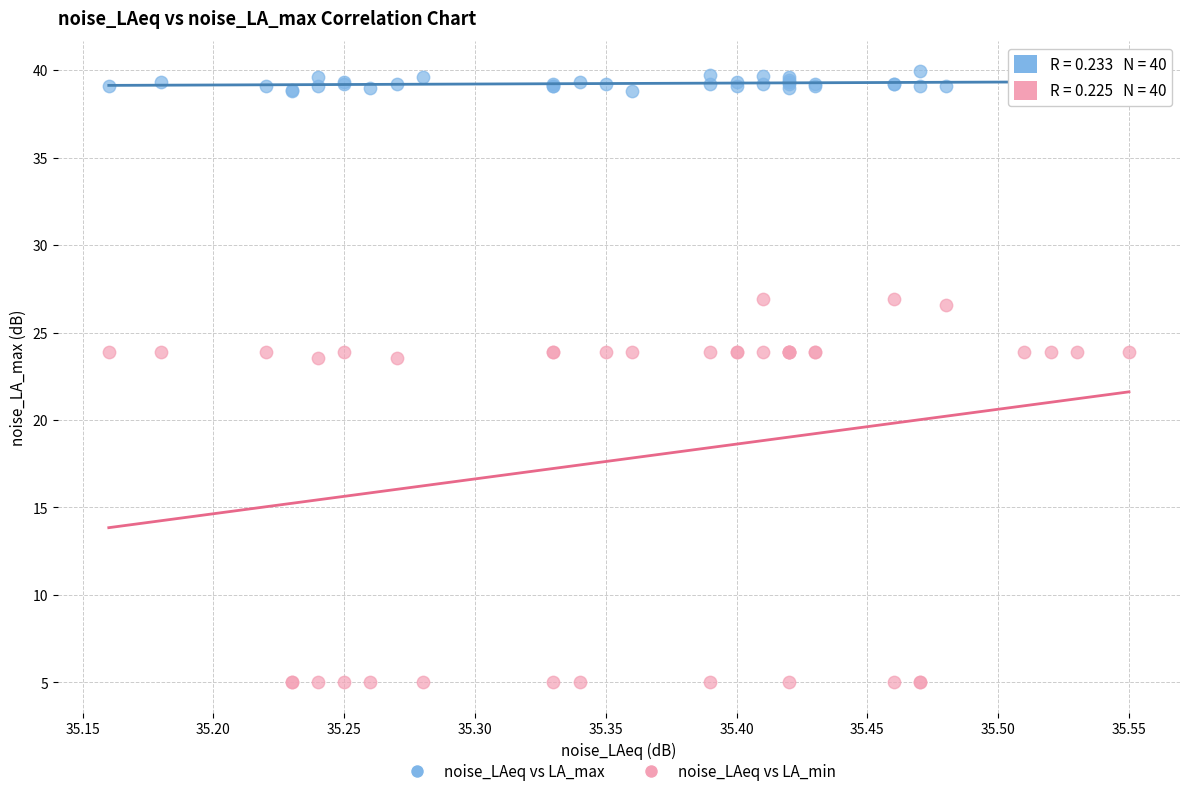

Which series contains the lowest Y value?

noise_LAeq vs LA_min